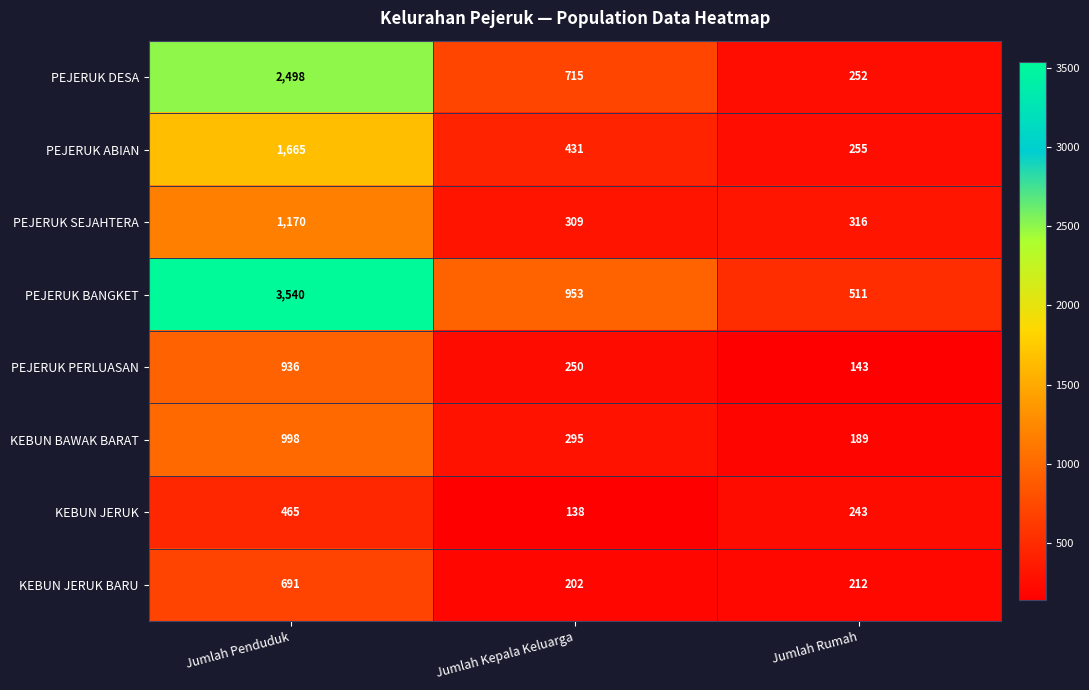

Which series has the widest spread of values?

PEJERUK BANGKET